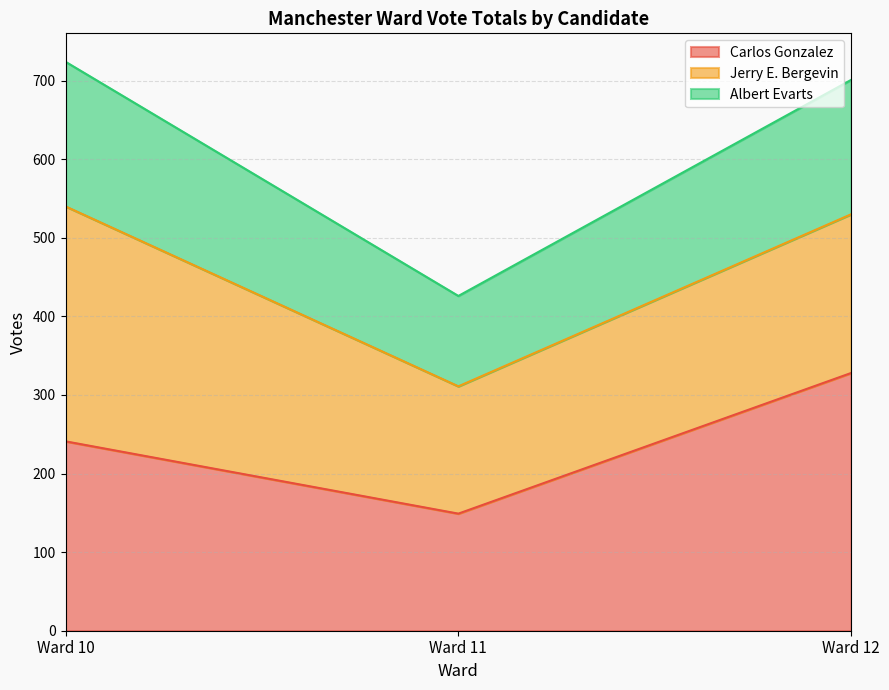

What is the difference between the maximum and second lowest values in the Carlos Gonzalez series?

87